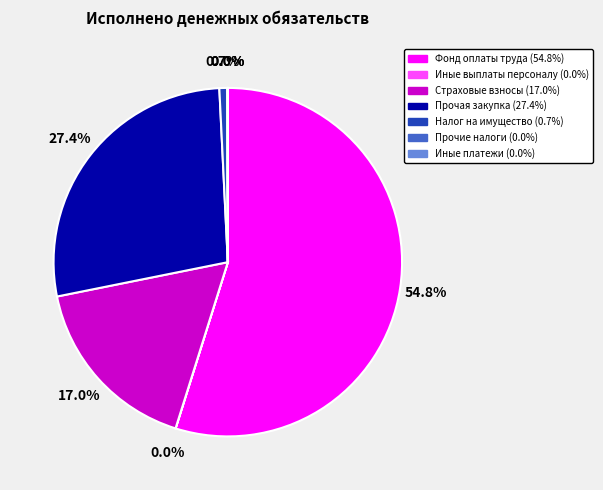

To the nearest percent, what is the difference between the largest and smallest slice percentages?

55%